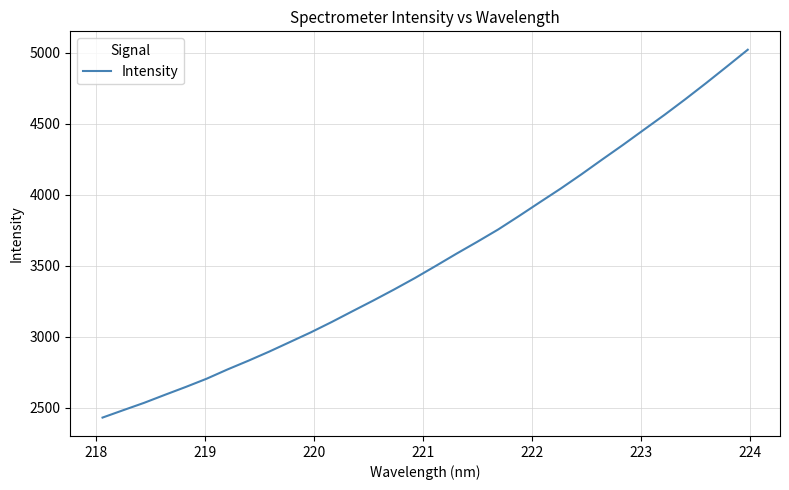

What is the difference between the maximum and minimum values?

2591.2